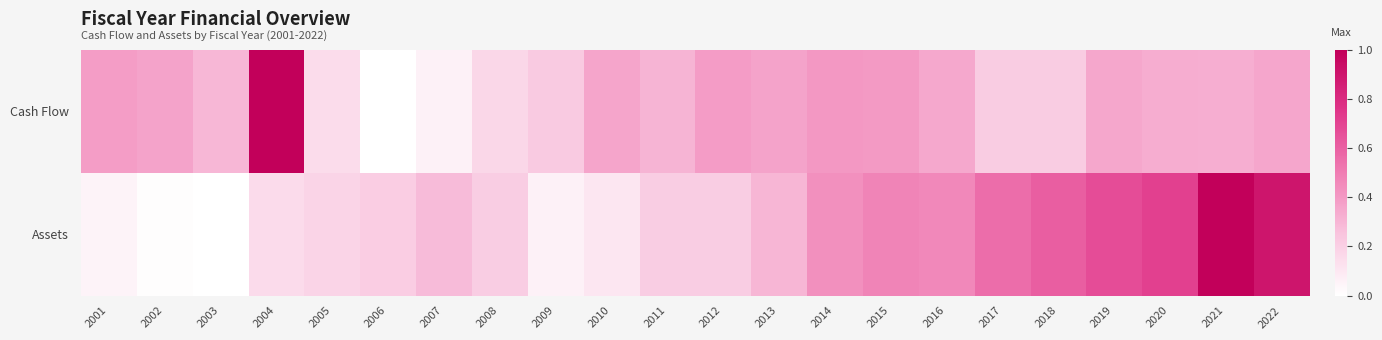

Which has a higher value, 2004 or 2002?

2004